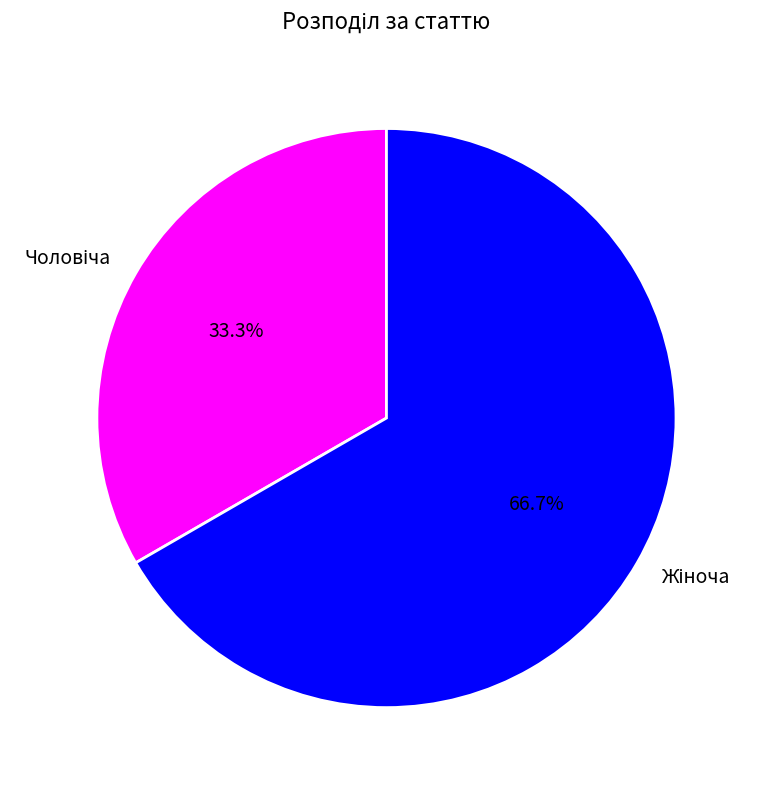

Is there any slice that represents more than half of the pie?

Yes